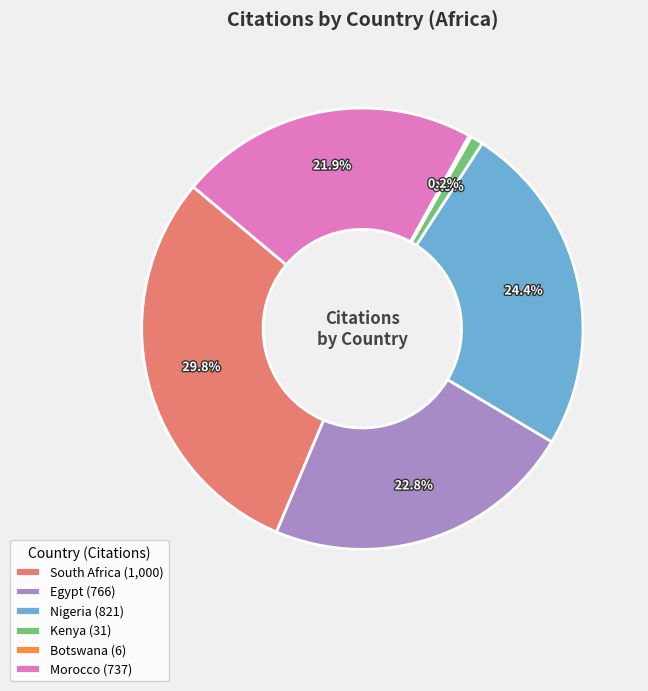

Which has a higher value, South Africa (1,000) or Egypt (766)?

South Africa (1,000)